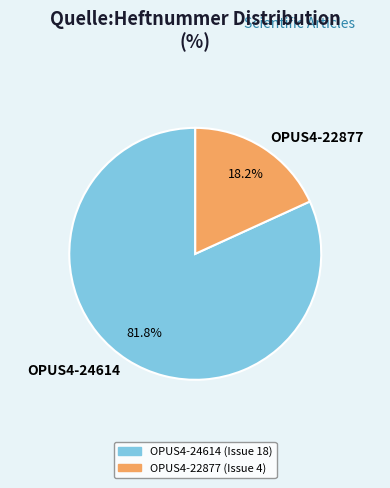

Rank the categories by value from lowest to highest.

OPUS4-22877, OPUS4-24614